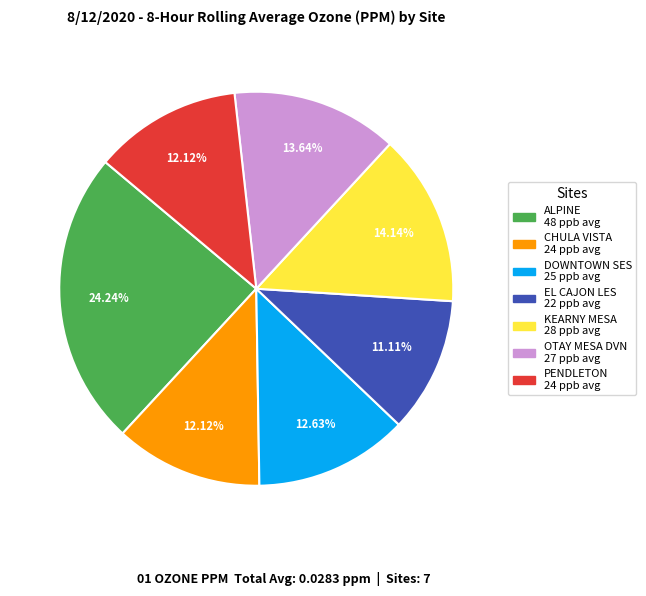

What percentage is the EL CAJON LES slice, to the nearest percent?

11%